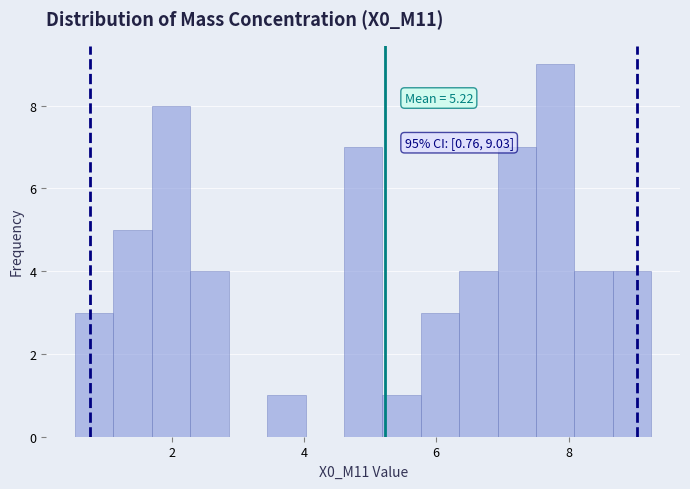

Read against the x-axis, roughly where is the centre of the tallest bar?

7.8